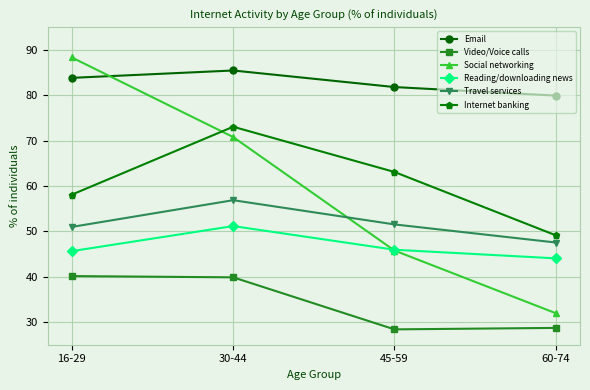

Is the value of Video/Voice calls at 30-44 greater than the value of Internet banking at 30-44?

No